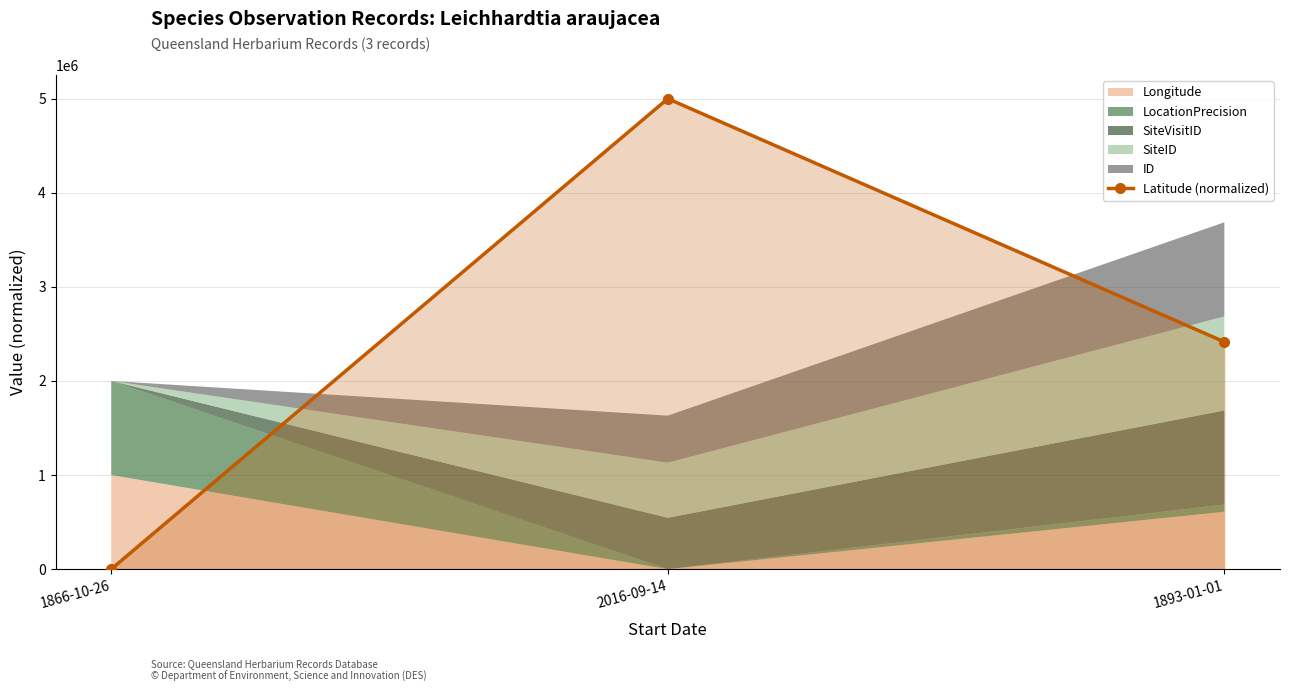

What is the value of the 2nd point from the left?

5000000.0